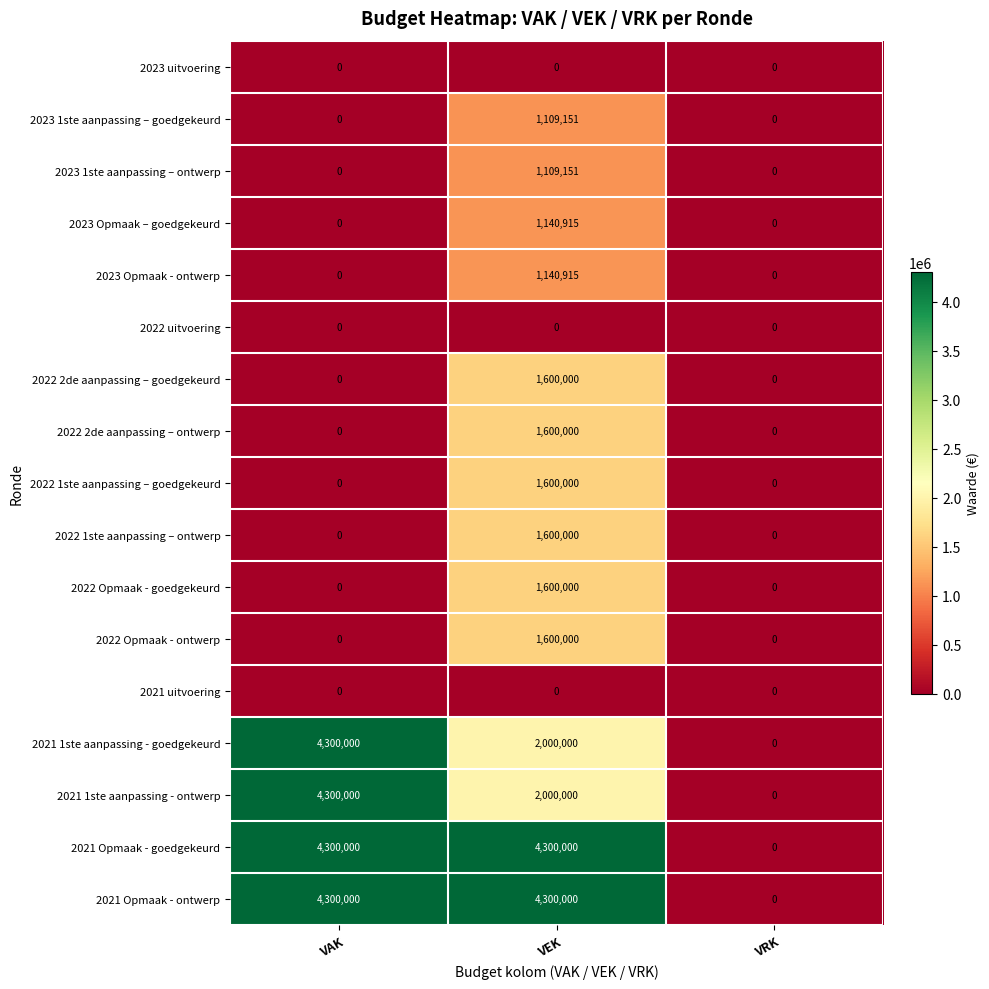

What is the total value across all series at VEK?

26700132